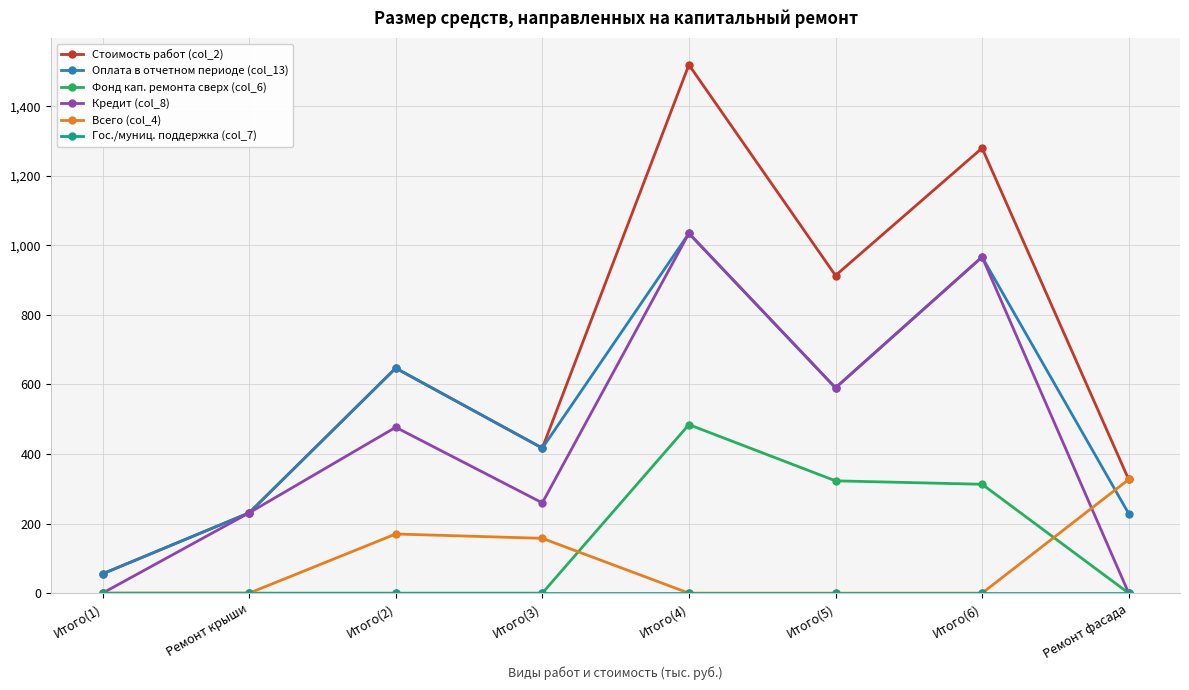

At which category does Кредит (col_8) reach its first local valley?

Итого(3)